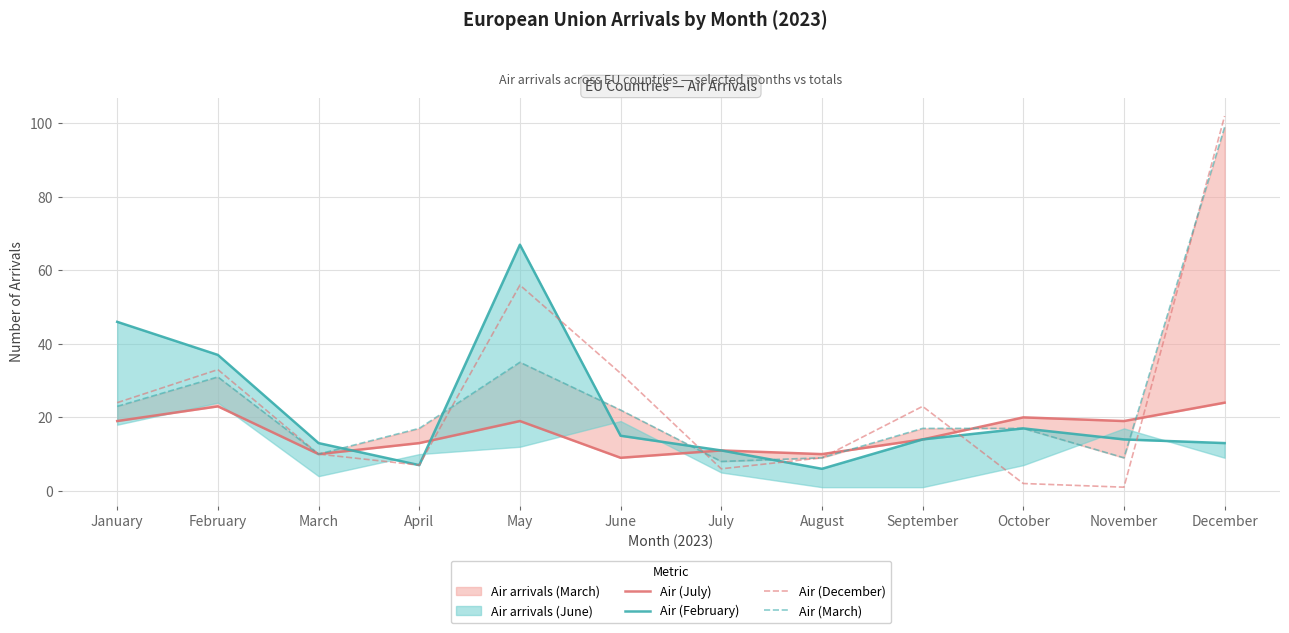

True or false: Air (March) has more than 2 interior local peaks.

False